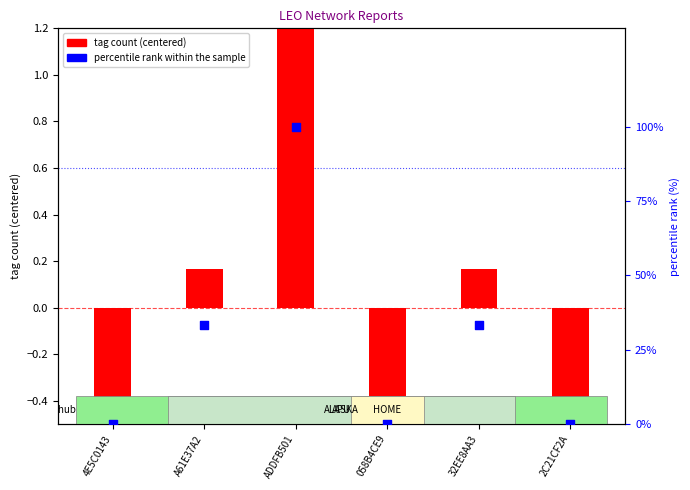

At which category is the sum across all series the highest?

ADDFB501